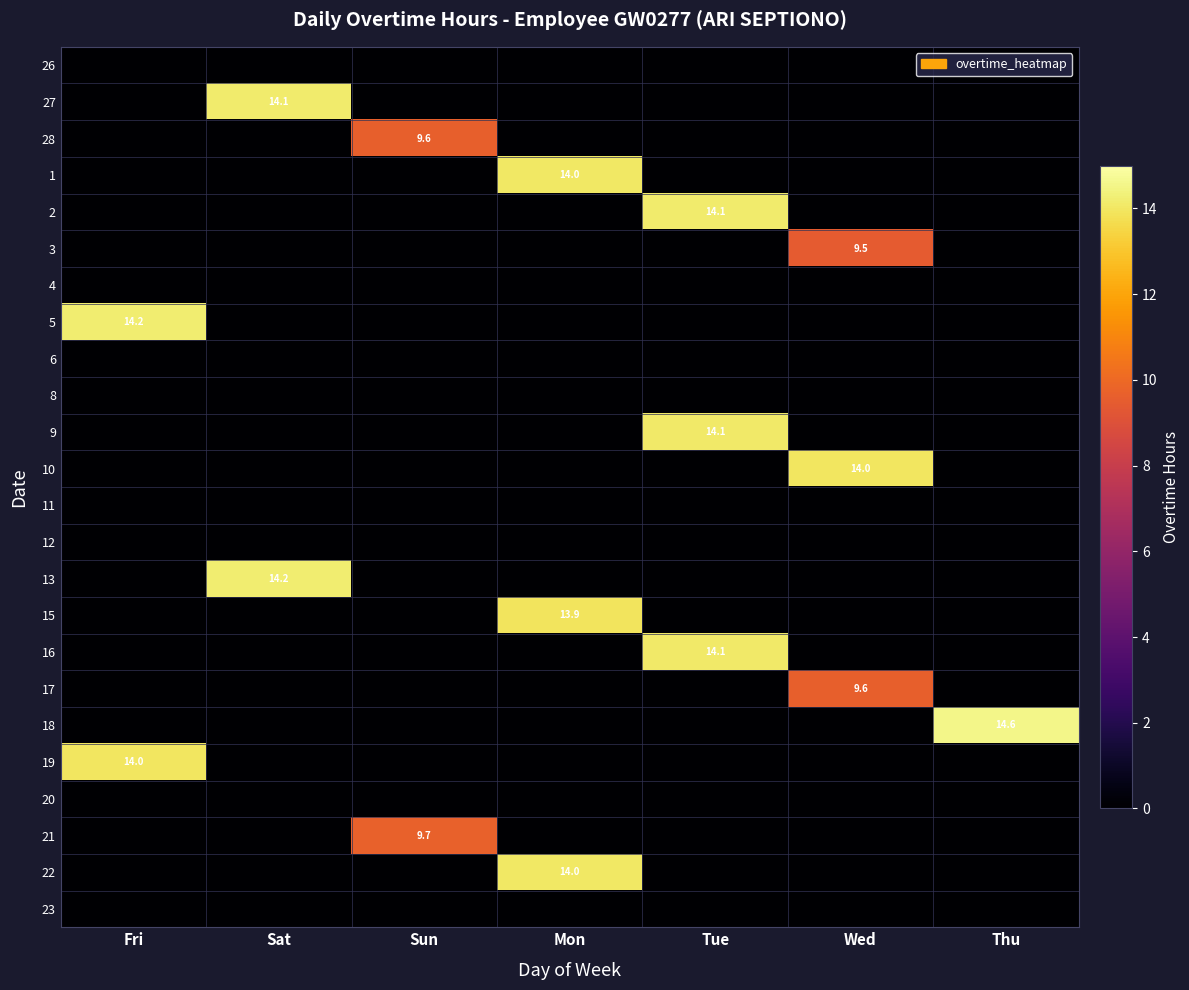

The value of 15 at Mon is 9.2. True or false?

False